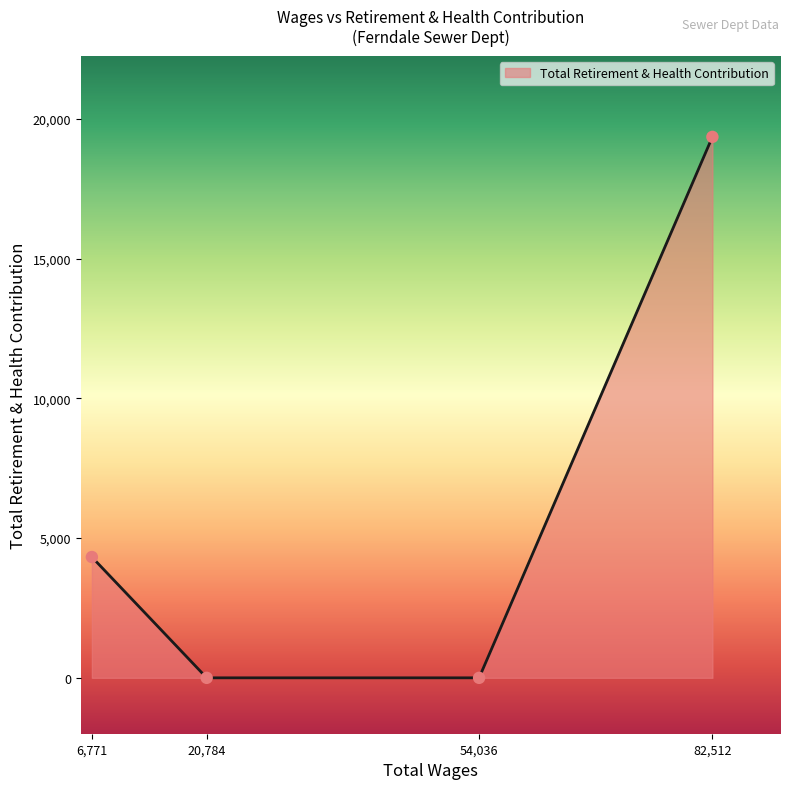

What is the change in value from 54,036 to 82,512?

+19357